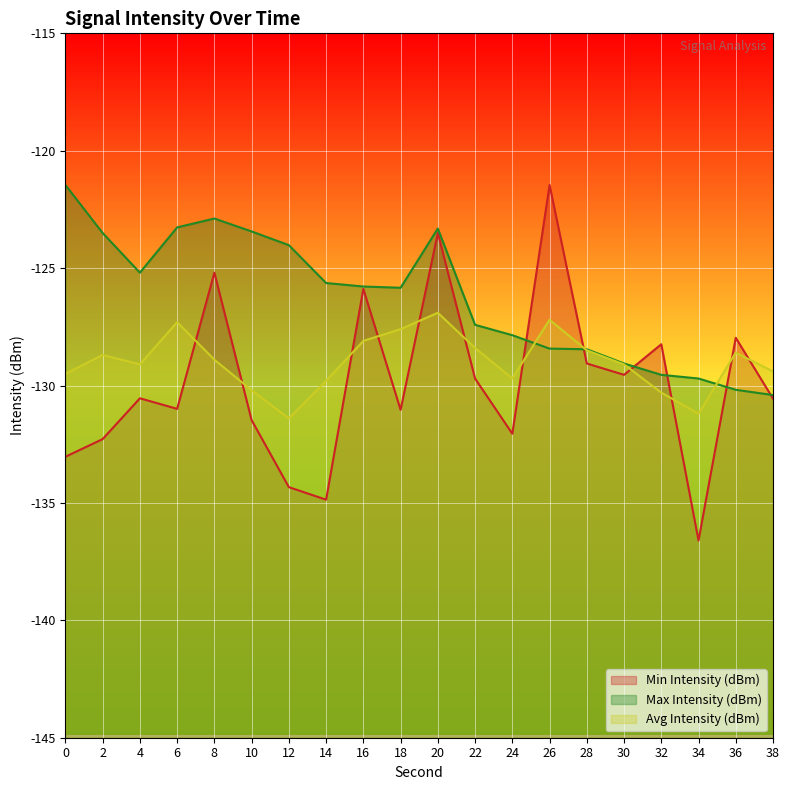

In Avg Intensity (dBm), how many points are lower than both neighbors (excluding endpoints)?

4